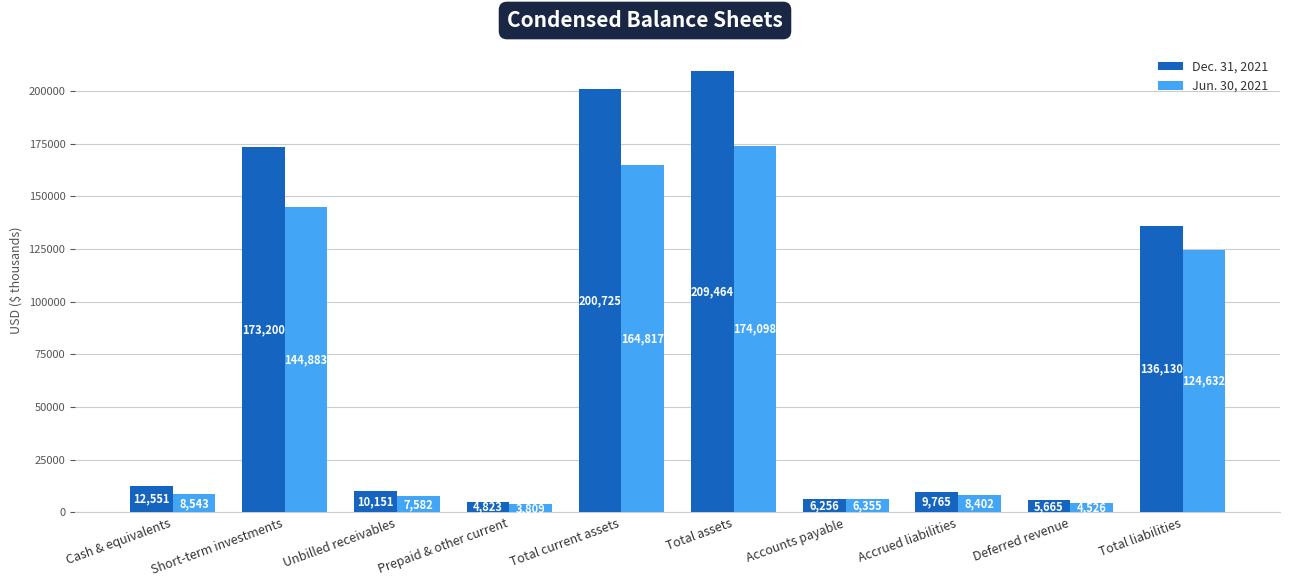

Reading left to right, what are all the values shown in this chart?

Dec. 31, 2021: Cash & equivalents=12551	Short-term investments=173200	Unbilled receivables=10151	Prepaid & other current=4823	Total current assets=200725	Total assets=209464	Accounts payable=6256	Accrued liabilities=9765	Deferred revenue=5665	Total liabilities=136130
Jun. 30, 2021: Cash & equivalents=8543	Short-term investments=144883	Unbilled receivables=7582	Prepaid & other current=3809	Total current assets=164817	Total assets=174098	Accounts payable=6355	Accrued liabilities=8402	Deferred revenue=4526	Total liabilities=124632